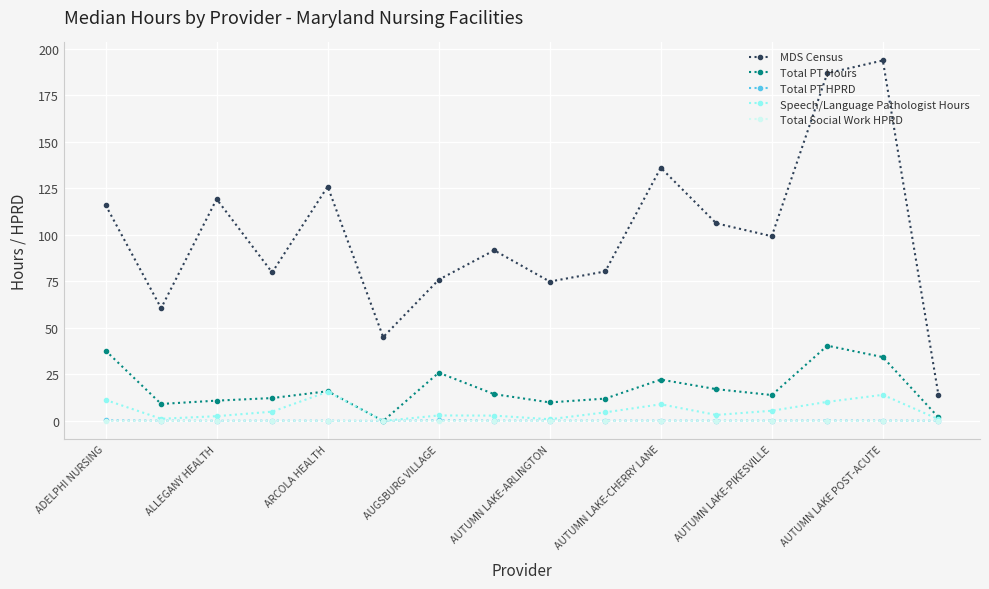

True or false: MDS Census and Total PT HPRD cross at least once.

False